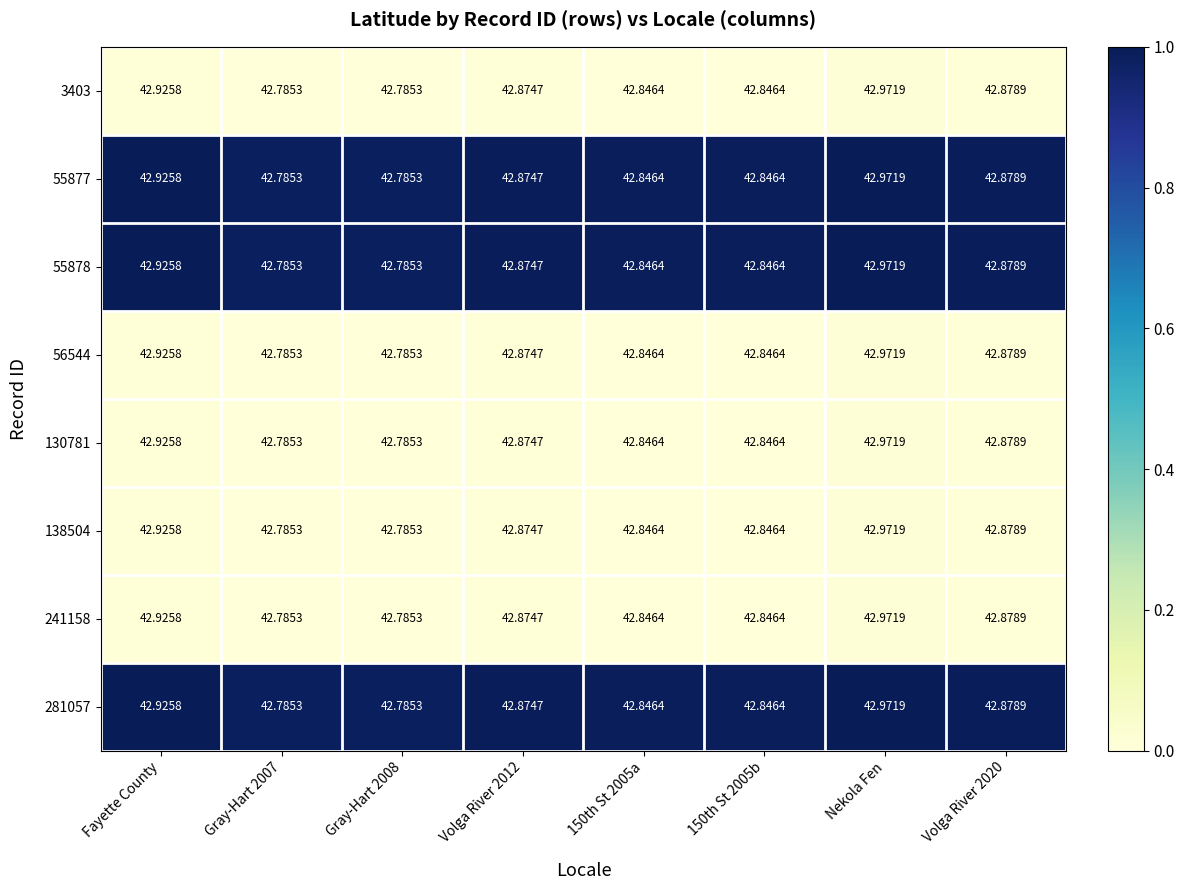

Is the value of 130781 at 150th St 2005b greater than the value of 3403 at Nekola Fen?

No